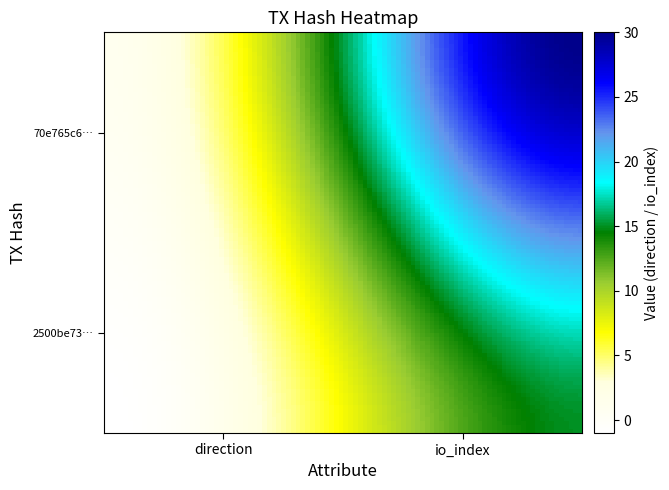

Reading left to right, extract all data points from this chart.

2500be732e7a9729247b74cfeb990a8c25cdbac: -1	15
70e765c68487539f56b828ff739f757e2845dd5: 1	30